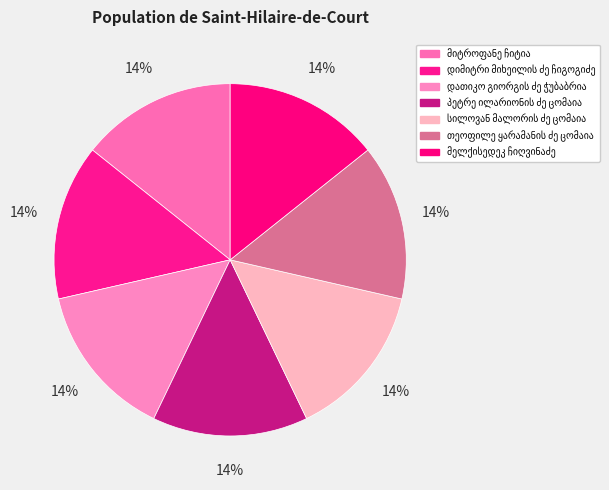

Is it true that პეტრე ილარიონის ძე ცომაია is 14% of the pie?

True